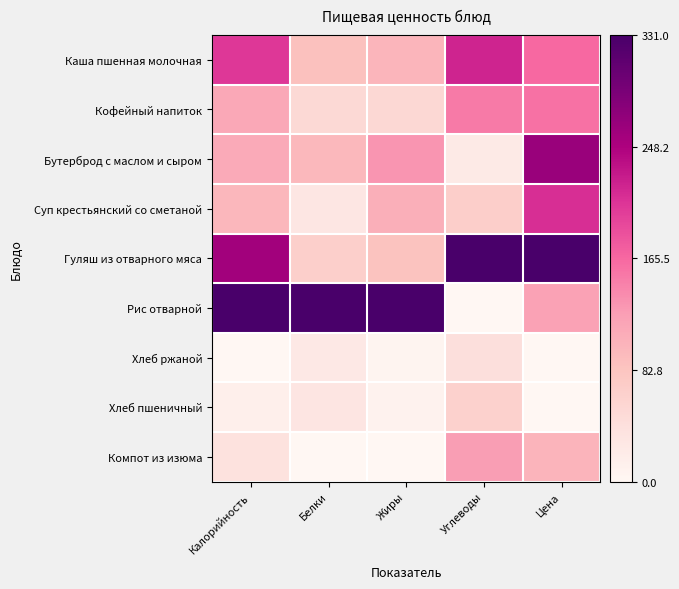

How many data points does each series have?

5